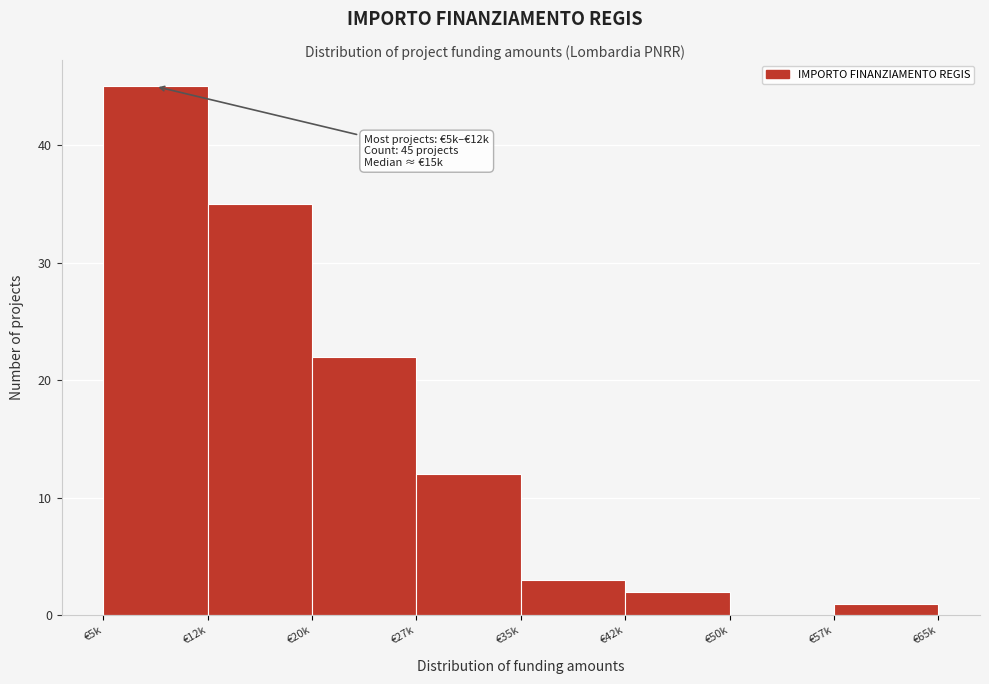

Reading left to right, transcribe all the data shown in this chart.

€5k=45	€12k=35	€20k=22	€27k=12	€35k=3	€42k=2	€50k=0	€57k=1